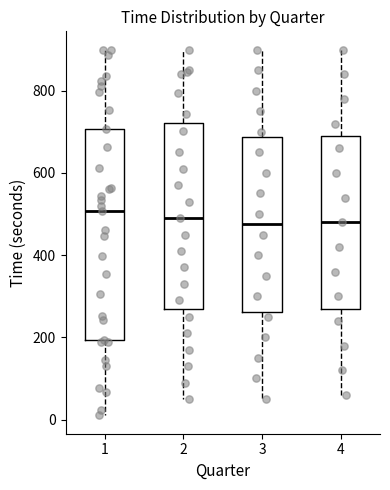

Reading left to right, transcribe this box plot: for each box, give where its median line is, the range the box spans, and where its two whiskers end, as read against the y-axis. The values are not printed on the chart, so give them approximately, as read against the axis.

1: median 500, box 200 to 700, whiskers 20 to 900
2: median 500, box 280 to 720, whiskers 60 to 900
3: median 480, box 260 to 680, whiskers 60 to 900
4: median 480, box 280 to 700, whiskers 60 to 900